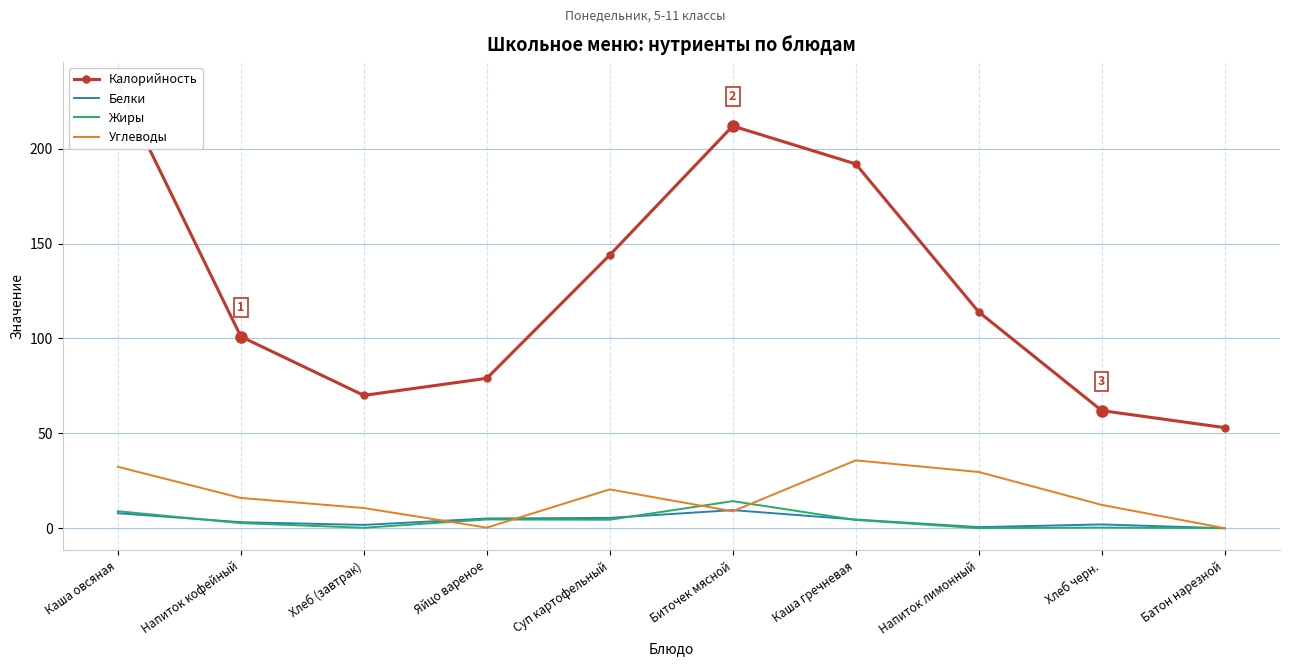

Between which two adjacent categories do Белки and Жиры first intersect?

Каша овсяная and Напиток кофейный